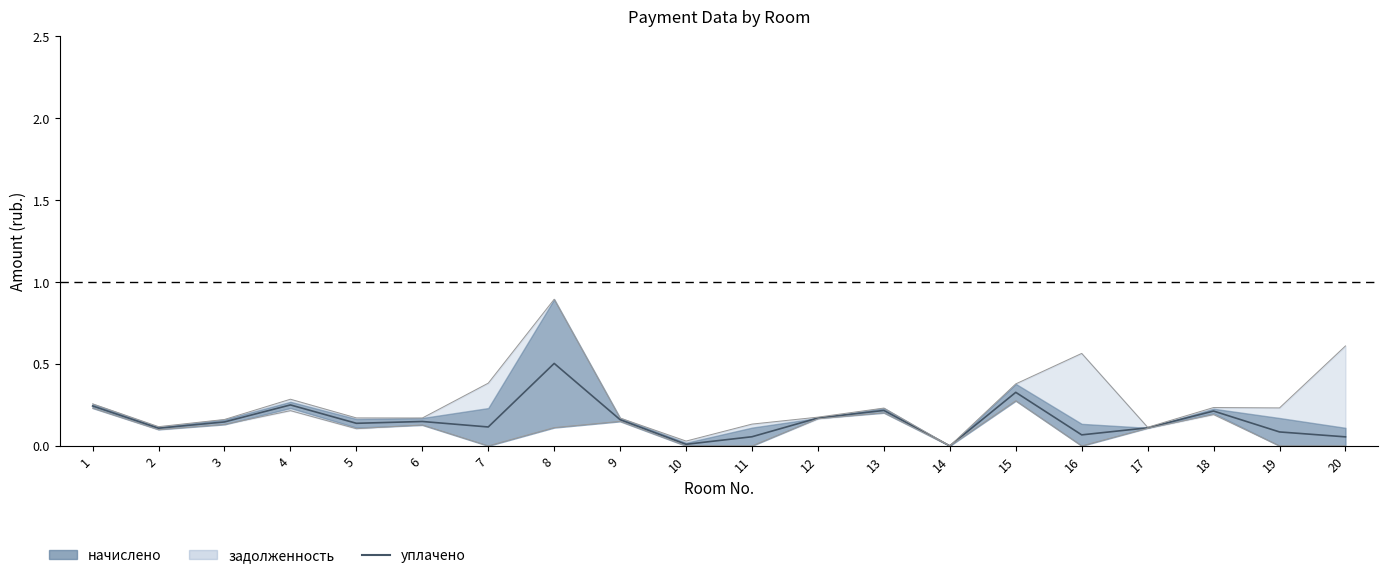

What is the sum of all values?

3.1